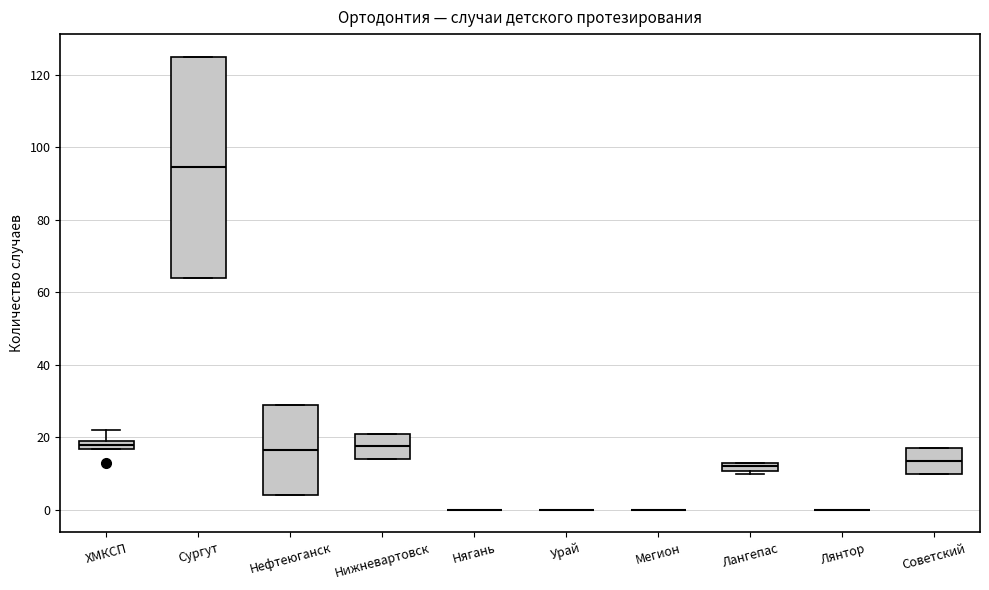

Which box is the tallest, from its lower edge to its upper edge?

Сургут